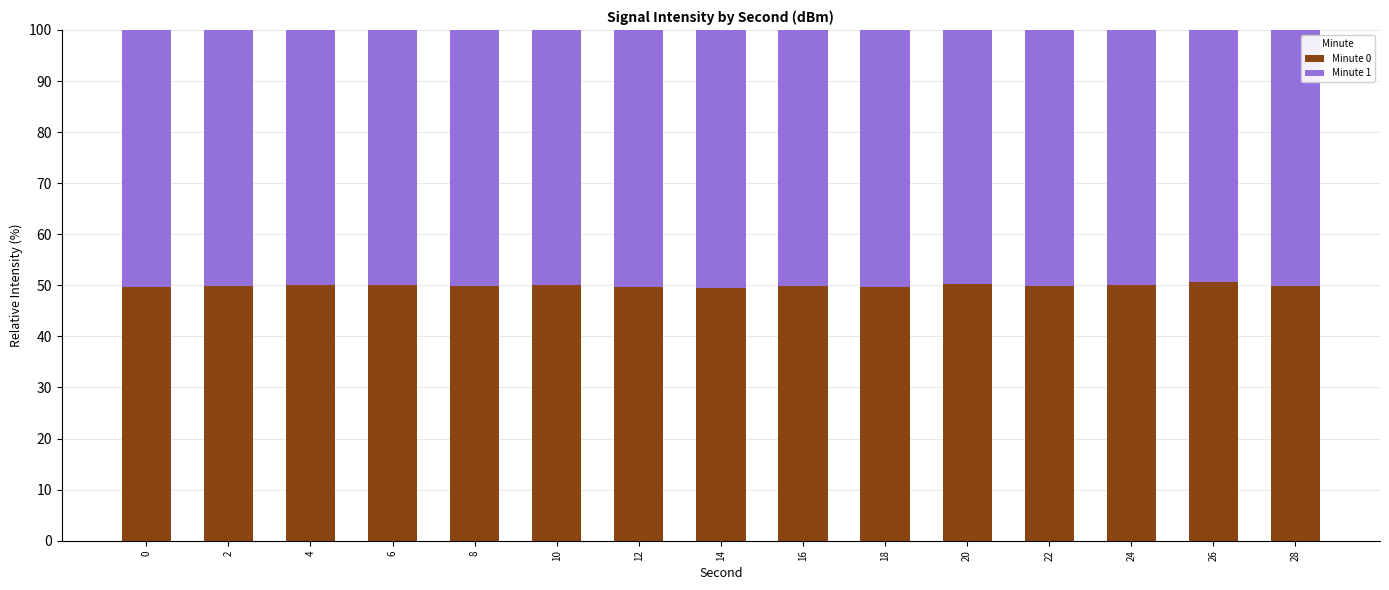

What is the value of the Minute 0 bar at the 9th from the left?

49.9